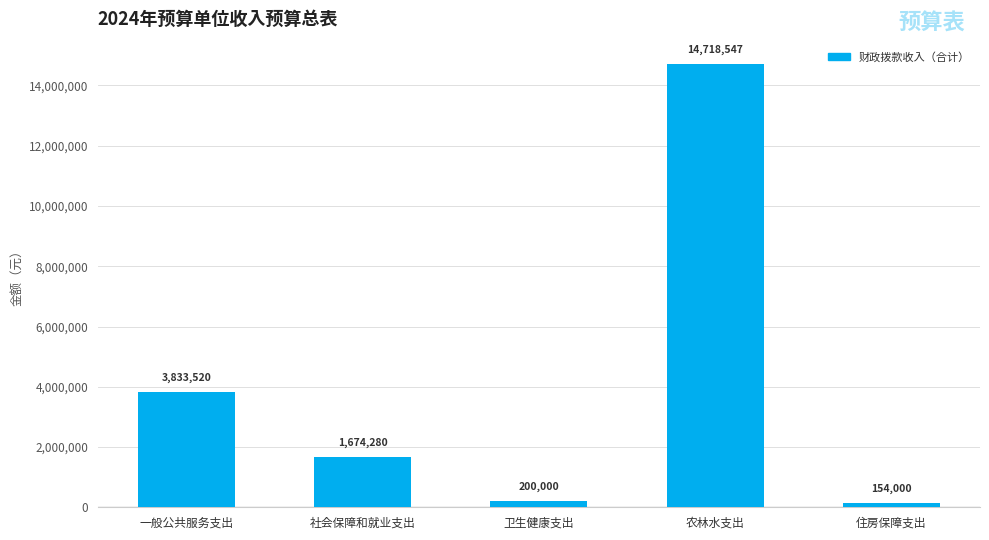

At which label does the data first exceed 1674280?

一般公共服务支出